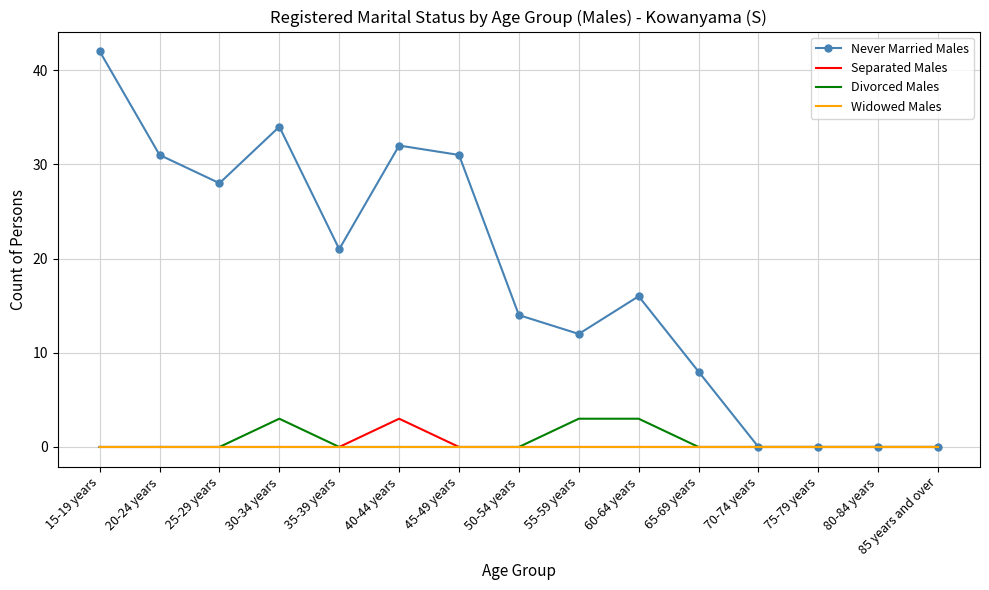

What is the greatest value displayed?

42